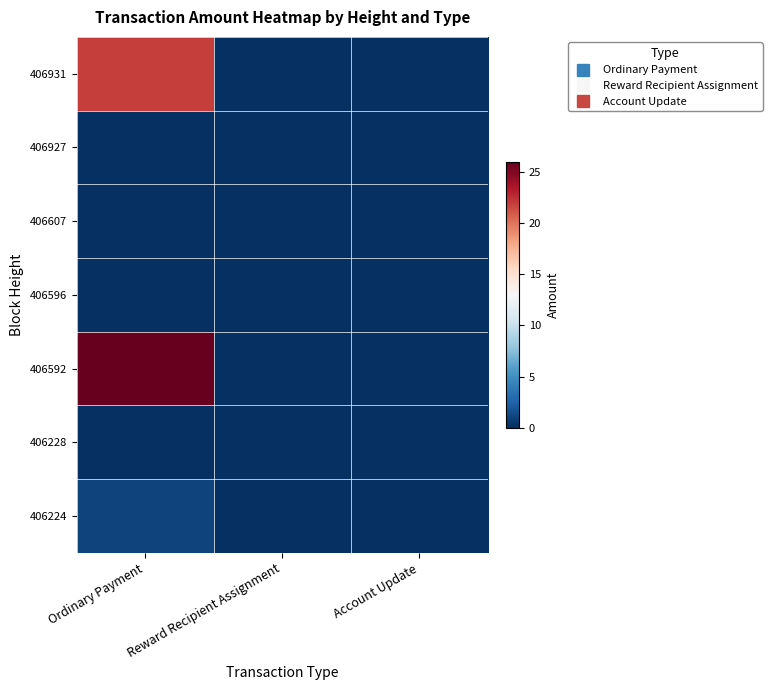

Reading right to left, extract all data points from this chart.

406931: Account Update=0	Reward Recipient Assignment=0	Ordinary Payment=22
406927: Account Update=0	Reward Recipient Assignment=0	Ordinary Payment=0
406607: Account Update=0	Reward Recipient Assignment=0	Ordinary Payment=0
406596: Account Update=0	Reward Recipient Assignment=0	Ordinary Payment=0
406592: Account Update=0	Reward Recipient Assignment=0	Ordinary Payment=26
406228: Account Update=0	Reward Recipient Assignment=0	Ordinary Payment=0
406224: Account Update=0	Reward Recipient Assignment=0	Ordinary Payment=1